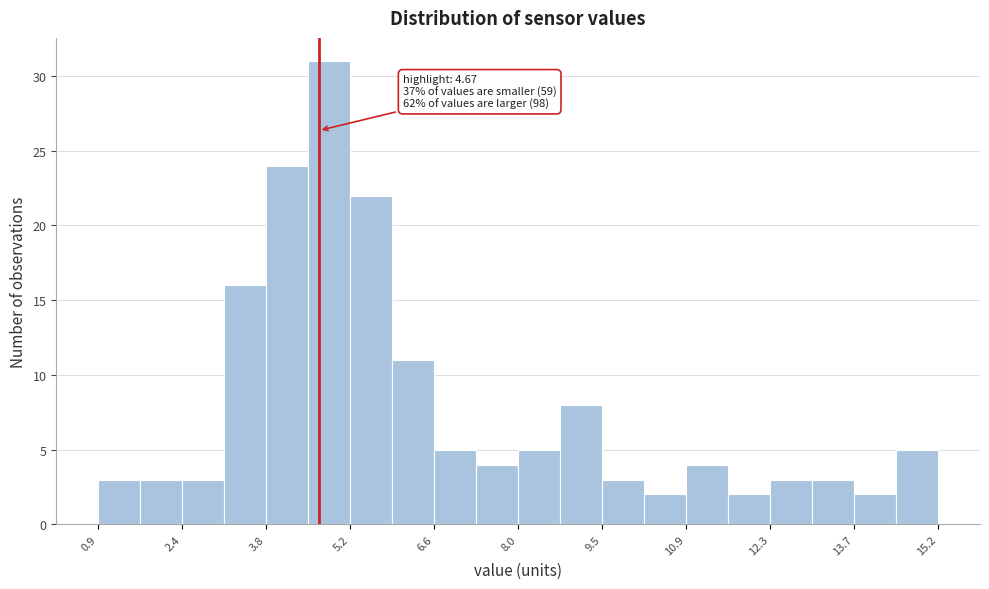

Around what value on the x-axis is the tallest bar? Give the approximate position of its centre, as read against the axis.

4.8